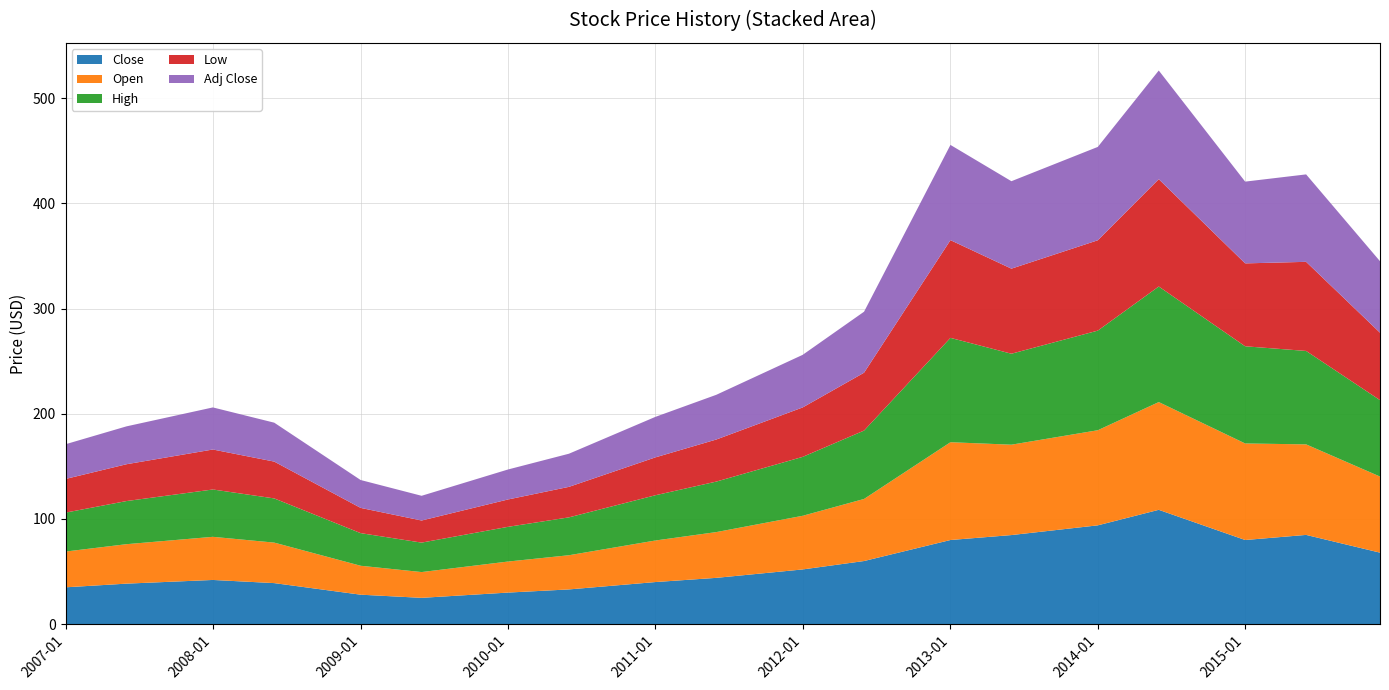

Reading left to right, what are all the values shown in this chart?

Close: 2007-01-01=35.0	2007-06-01=38.5	2008-01-01=42.0	2008-06-01=39.0	2009-01-01=28.0	2009-06-01=25.0	2010-01-01=30.0	2010-06-01=33.0	2011-01-01=40.0	2011-06-01=44.0	2012-01-01=52.0	2012-06-01=60.0	2013-01-01=80.0	2013-06-01=84.7	2014-01-01=93.9	2014-06-01=108.7	2015-01-01=80.0	2015-06-01=84.8	2015-12-01=68.0
Open: 2007-01-01=34.0	2007-06-01=37.5	2008-01-01=41.0	2008-06-01=38.5	2009-01-01=27.5	2009-06-01=24.5	2010-01-01=29.5	2010-06-01=32.5	2011-01-01=39.5	2011-06-01=43.5	2012-01-01=51.0	2012-06-01=59.0	2013-01-01=93.0	2013-06-01=85.9	2014-01-01=90.4	2014-06-01=102.4	2015-01-01=91.8	2015-06-01=86.1	2015-12-01=72.3
High: 2007-01-01=37.0	2007-06-01=41.0	2008-01-01=45.0	2008-06-01=42.0	2009-01-01=31.0	2009-06-01=28.0	2010-01-01=33.0	2010-06-01=36.0	2011-01-01=43.0	2011-06-01=48.0	2012-01-01=56.0	2012-06-01=65.0	2013-01-01=99.2	2013-06-01=86.5	2014-01-01=94.7	2014-06-01=109.8	2015-01-01=92.4	2015-06-01=88.8	2015-12-01=72.6
Low: 2007-01-01=32.0	2007-06-01=35.0	2008-01-01=38.0	2008-06-01=35.0	2009-01-01=24.0	2009-06-01=21.0	2010-01-01=26.0	2010-06-01=29.0	2011-01-01=36.0	2011-06-01=40.0	2012-01-01=47.0	2012-06-01=55.0	2013-01-01=92.9	2013-06-01=80.9	2014-01-01=85.9	2014-06-01=102.0	2015-01-01=78.8	2015-06-01=84.7	2015-12-01=64.1
Adj Close: 2007-01-01=33.0	2007-06-01=36.0	2008-01-01=40.0	2008-06-01=37.0	2009-01-01=26.5	2009-06-01=23.5	2010-01-01=28.5	2010-06-01=31.5	2011-01-01=38.5	2011-06-01=42.5	2012-01-01=50.0	2012-06-01=58.0	2013-01-01=90.5	2013-06-01=83.1	2014-01-01=88.8	2014-06-01=103.3	2015-01-01=77.7	2015-06-01=83.1	2015-12-01=68.0